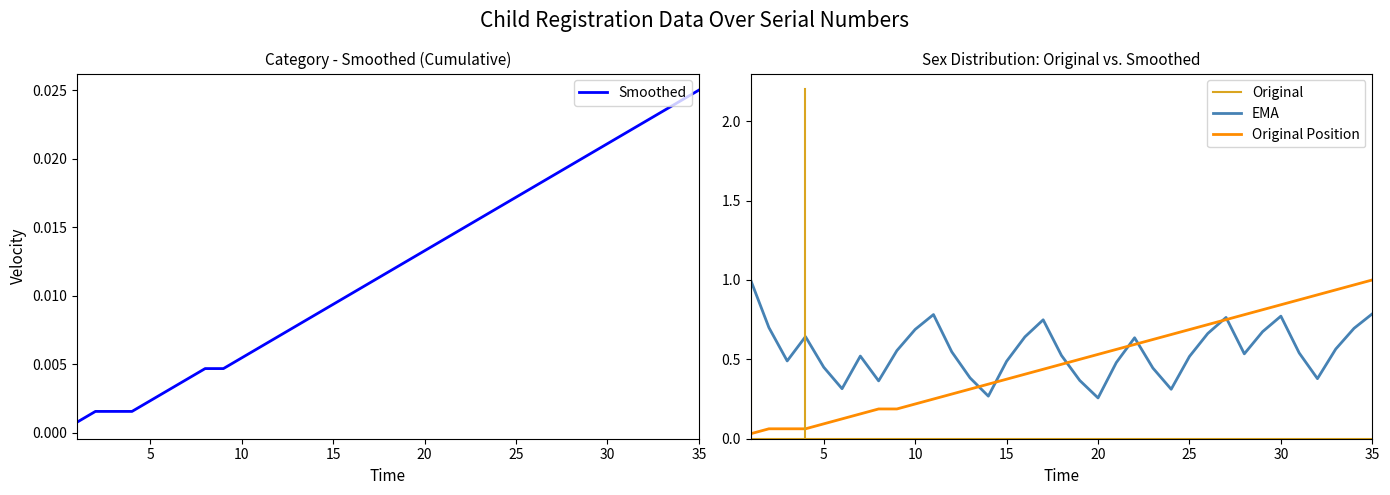

True or false: Original Position has more than 1 interior local peaks.

False